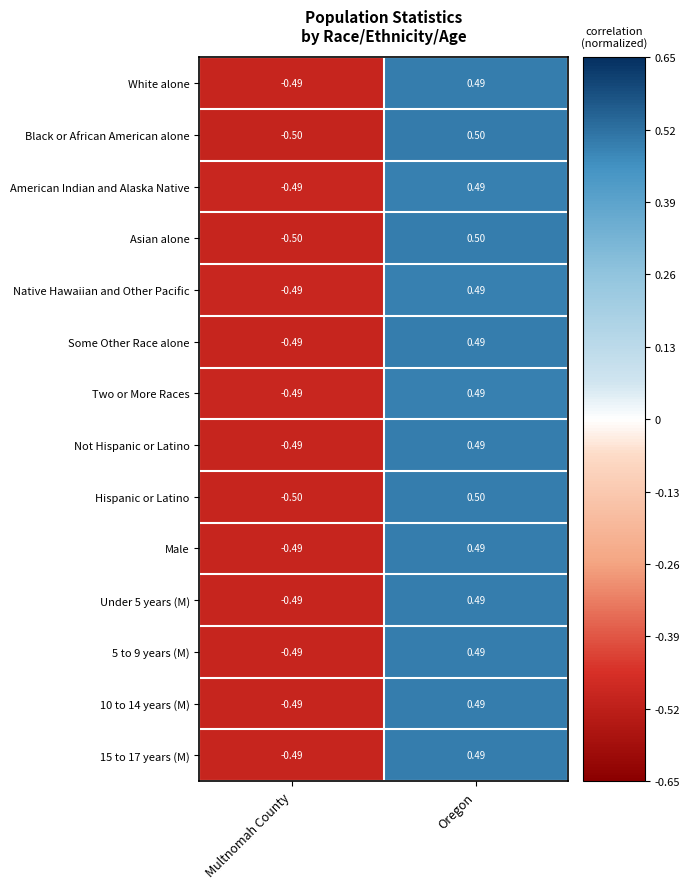

Which label corresponds to the smallest value in the chart?

Multnomah County